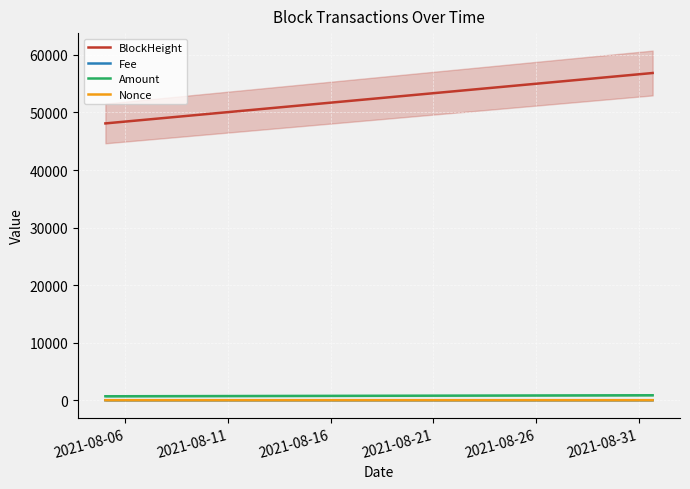

Reading left to right, transcribe all the data shown in this chart.

BlockHeight: 48099.0	48142.0	56825.0	56859.0
Fee: 0.0	0.0	0.0	0.0
Amount: 685.0	684.0	860.0	859.9
Nonce: 1.0	0.0	2.0	1.0